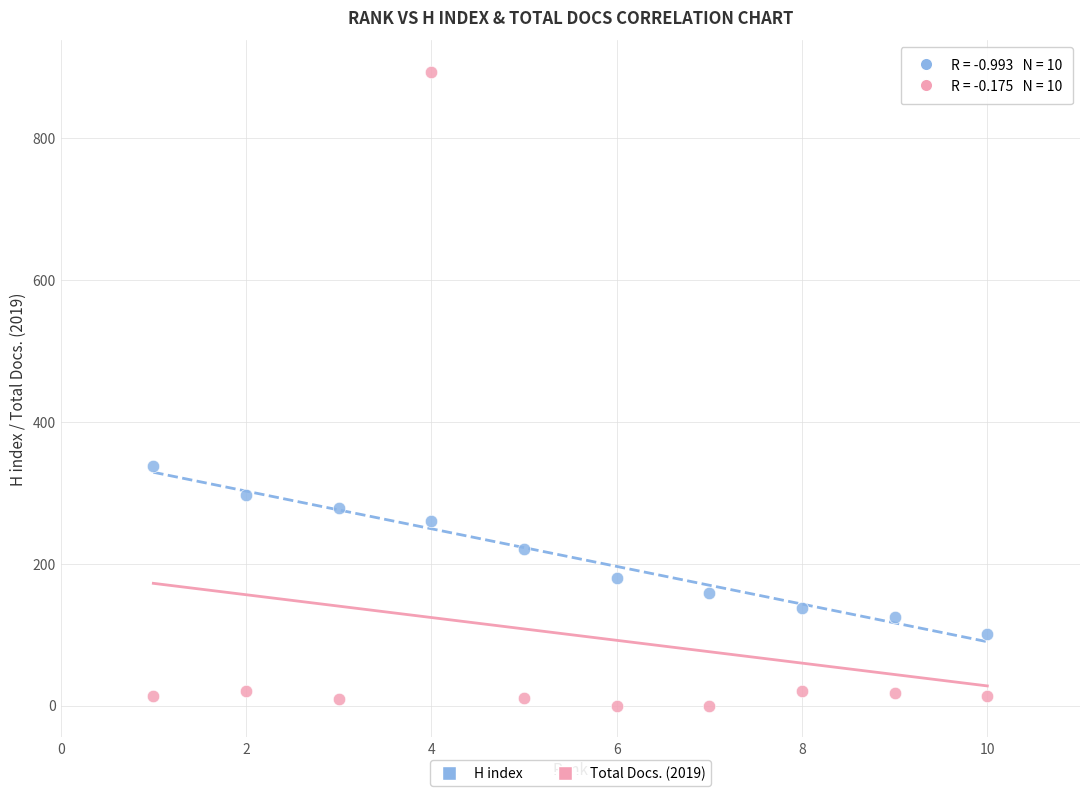

Across all data points, what is the range of Y values (max minus min)?

893